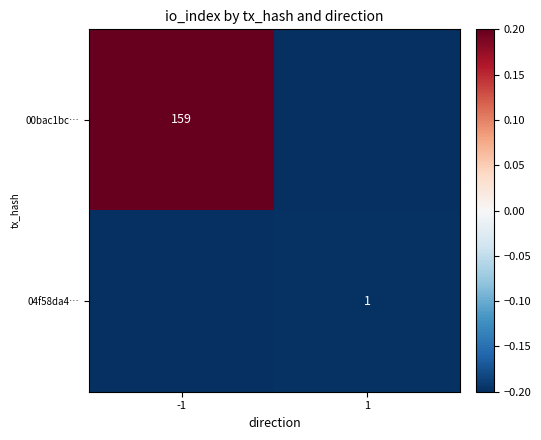

The value of 04f58da4… at 1 is 1.0. True or false?

True